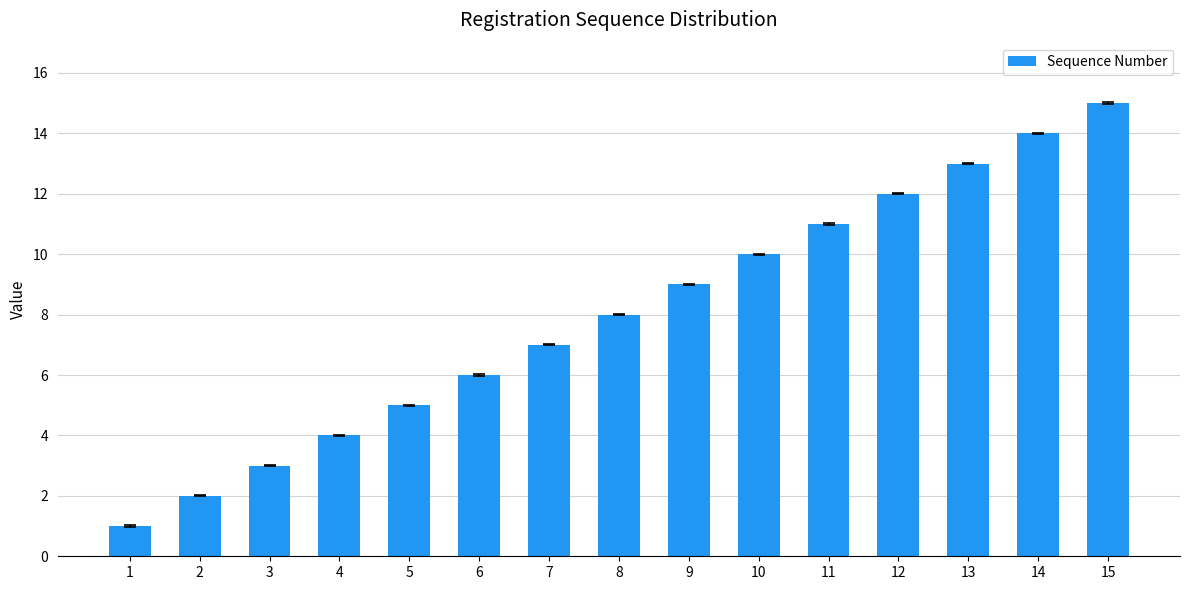

Reading left to right, what are all the values shown in this chart?

1	2	3	4	5	6	7	8	9	10	11	12	13	14	15